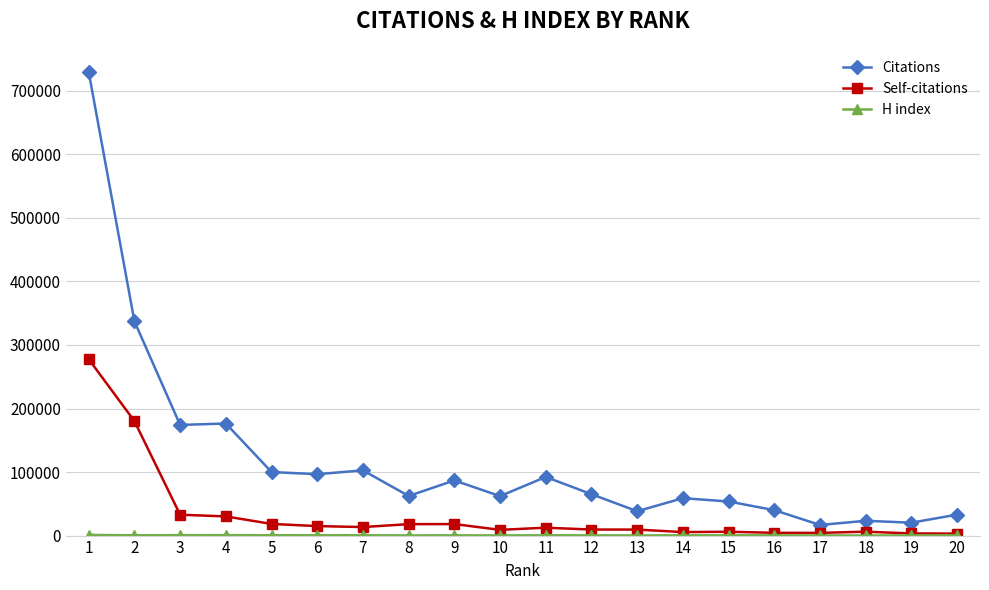

What is the total value across all series at 14?

64820